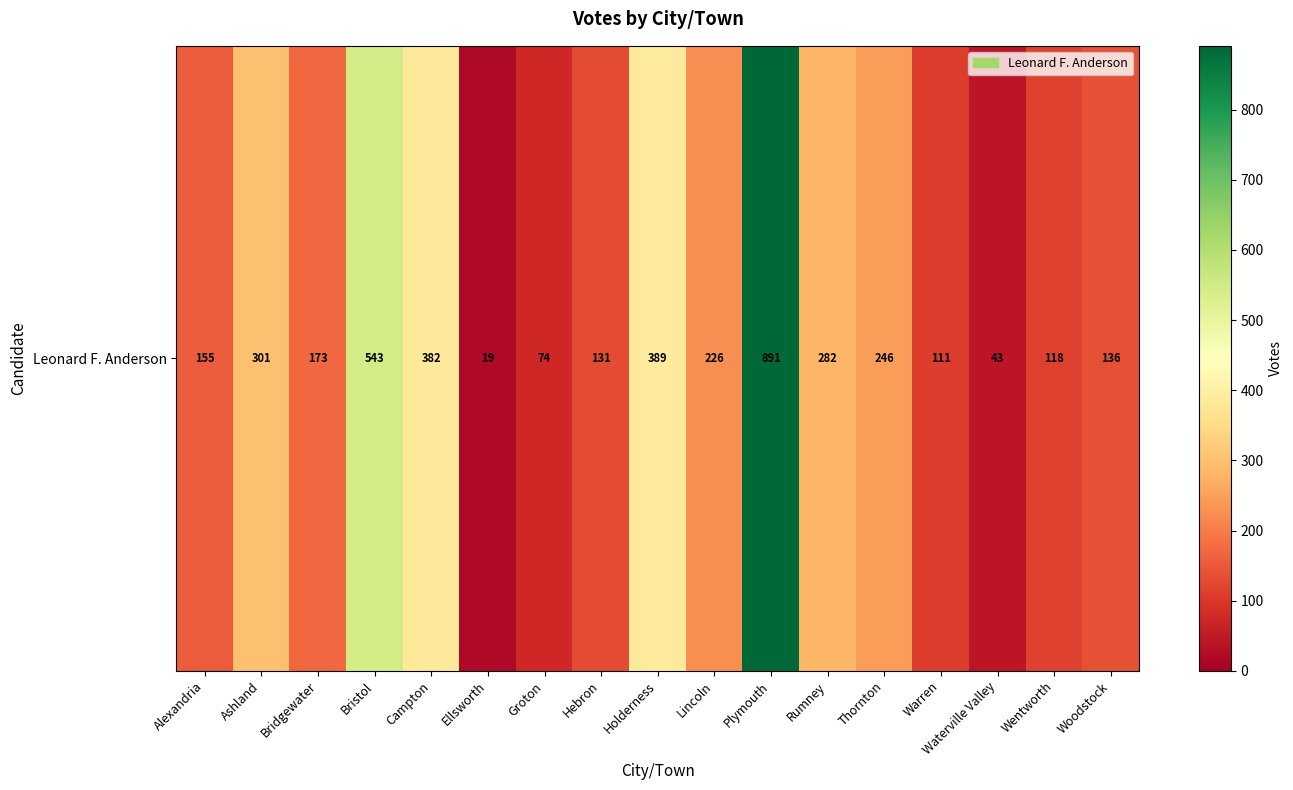

Reading right to left, transcribe all the data shown in this chart.

Woodstock=136	Wentworth=118	Waterville Valley=43	Warren=111	Thornton=246	Rumney=282	Plymouth=891	Lincoln=226	Holderness=389	Hebron=131	Groton=74	Ellsworth=19	Campton=382	Bristol=543	Bridgewater=173	Ashland=301	Alexandria=155